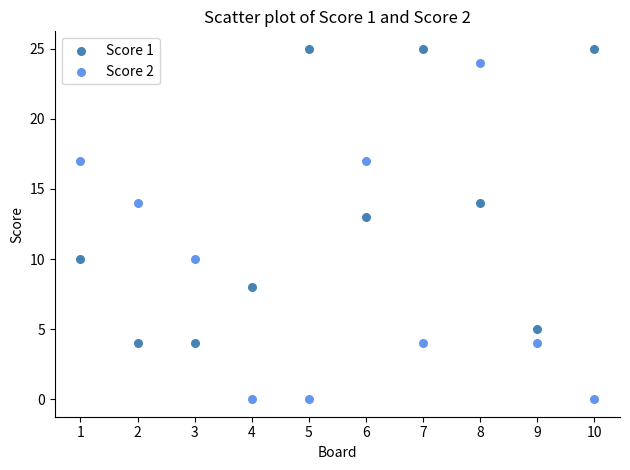

Which series contains the lowest Y value?

Score 2